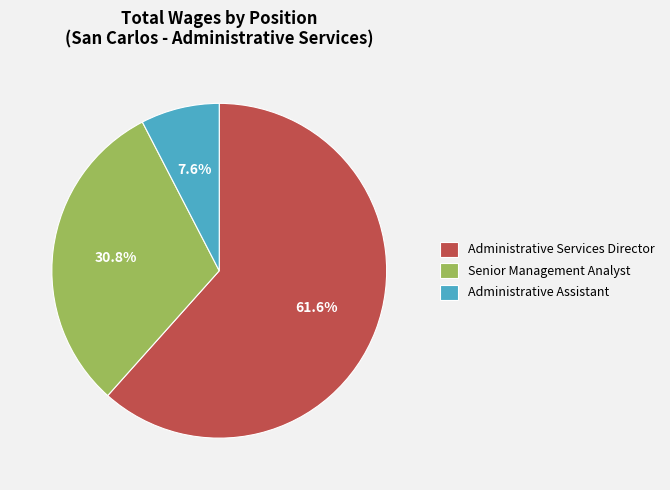

What is the ratio of the value at Senior Management Analyst to the value at Administrative Assistant?

4.1